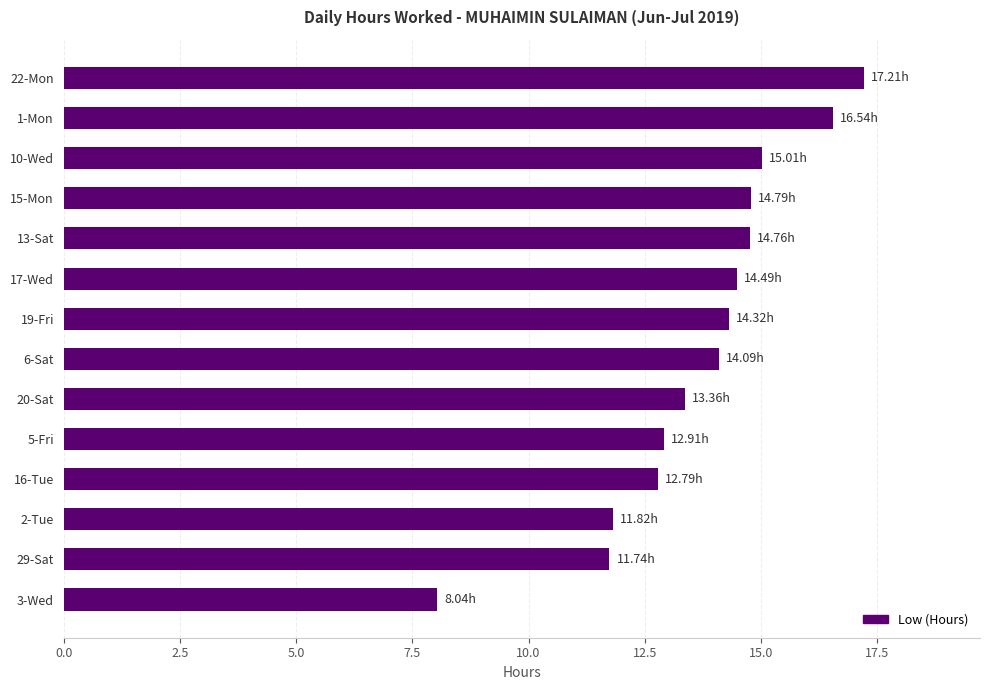

What is the ratio of the value at 3-Wed to the value at 19-Fri?

0.6